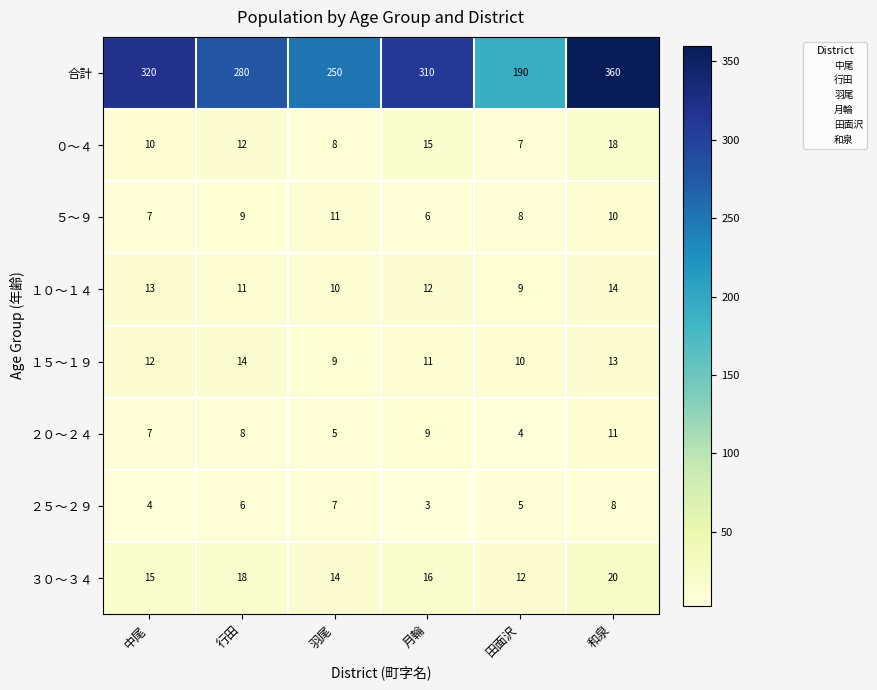

What is the minimum value shown in the chart?

3